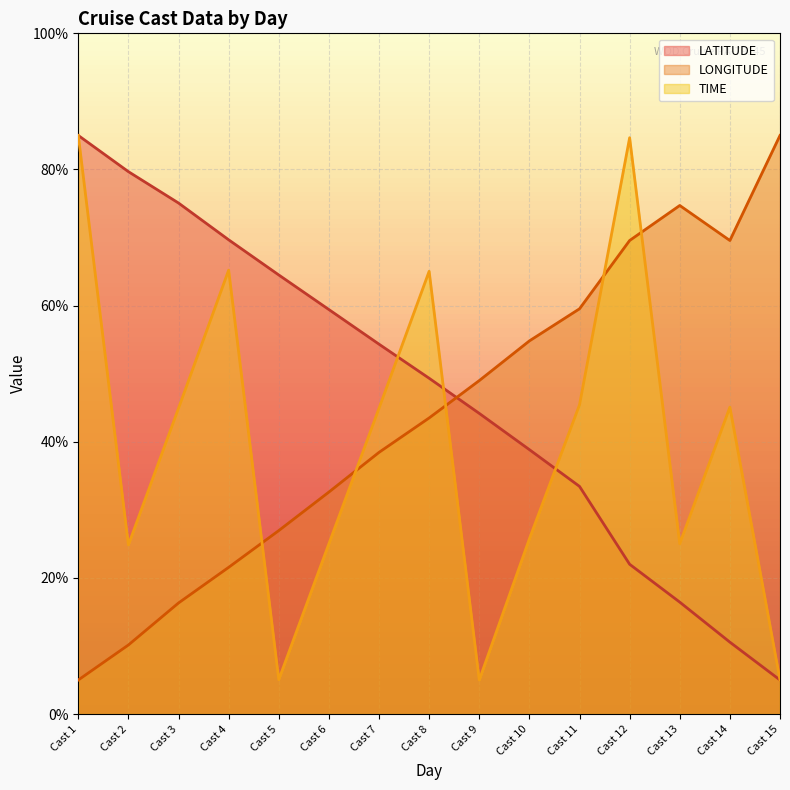

How many intersections are there between LONGITUDE and LATITUDE?

1